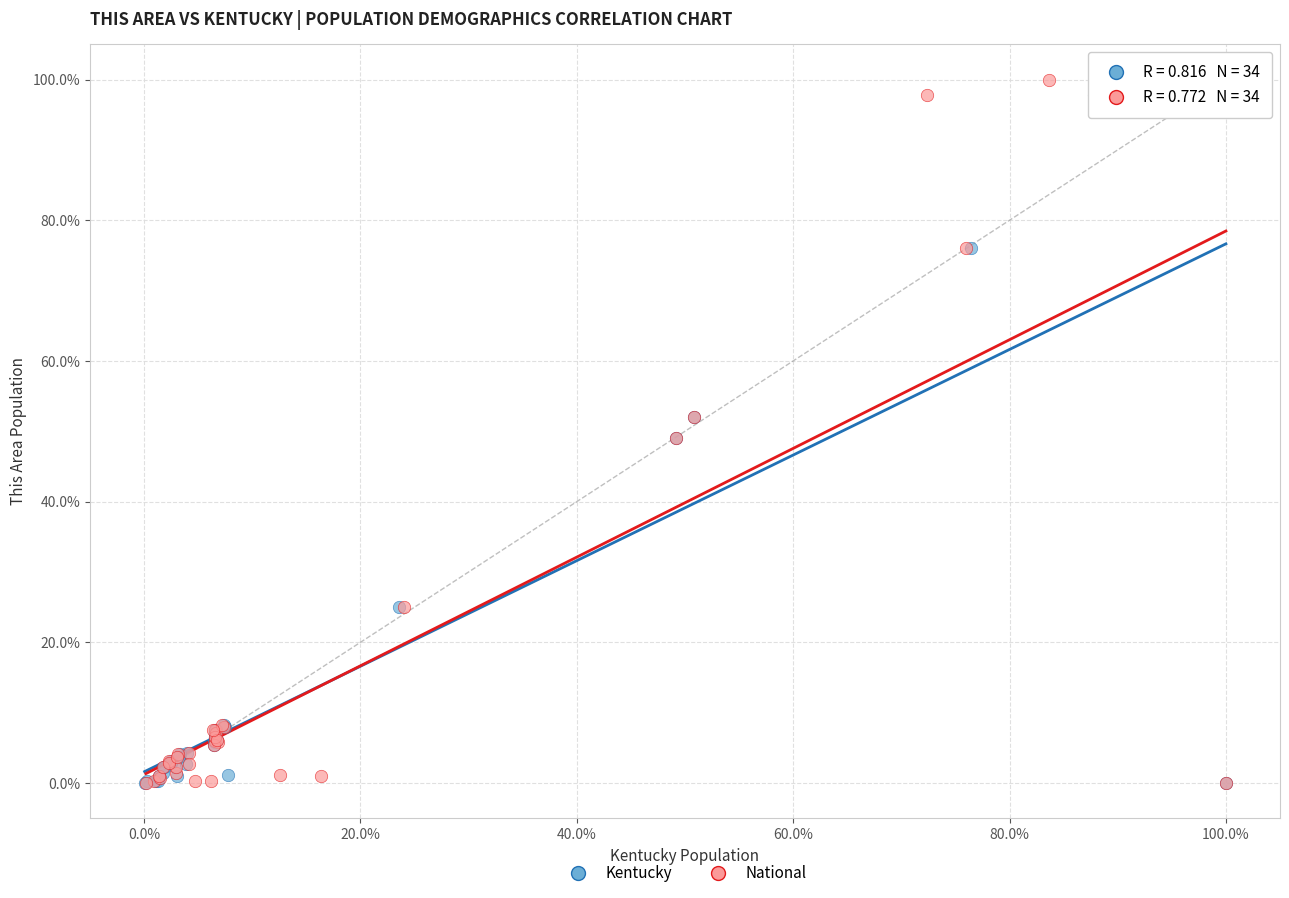

What are all the series names shown in the legend?

Kentucky, National